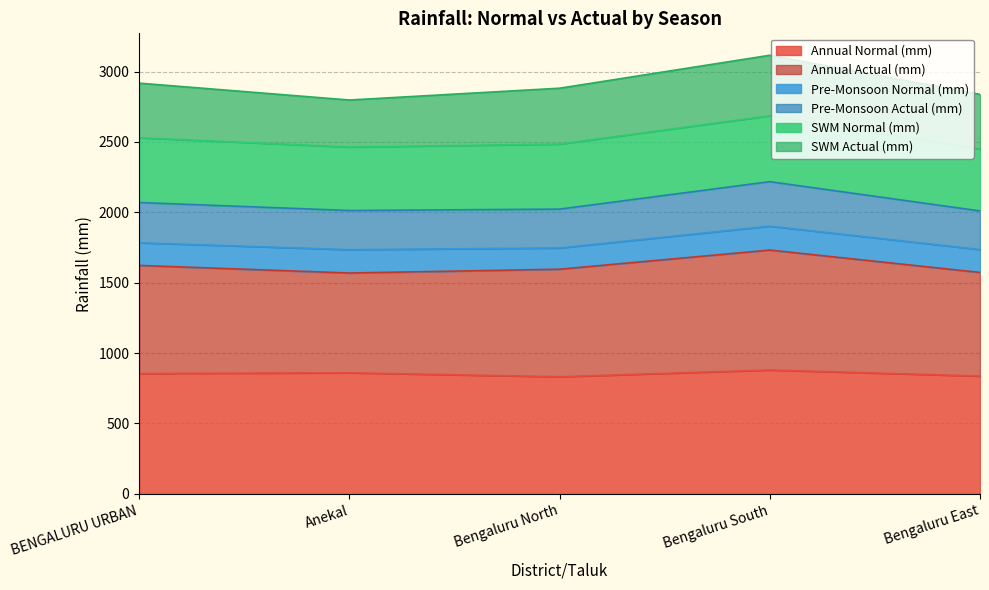

What is the total value across all series at Anekal?

2798